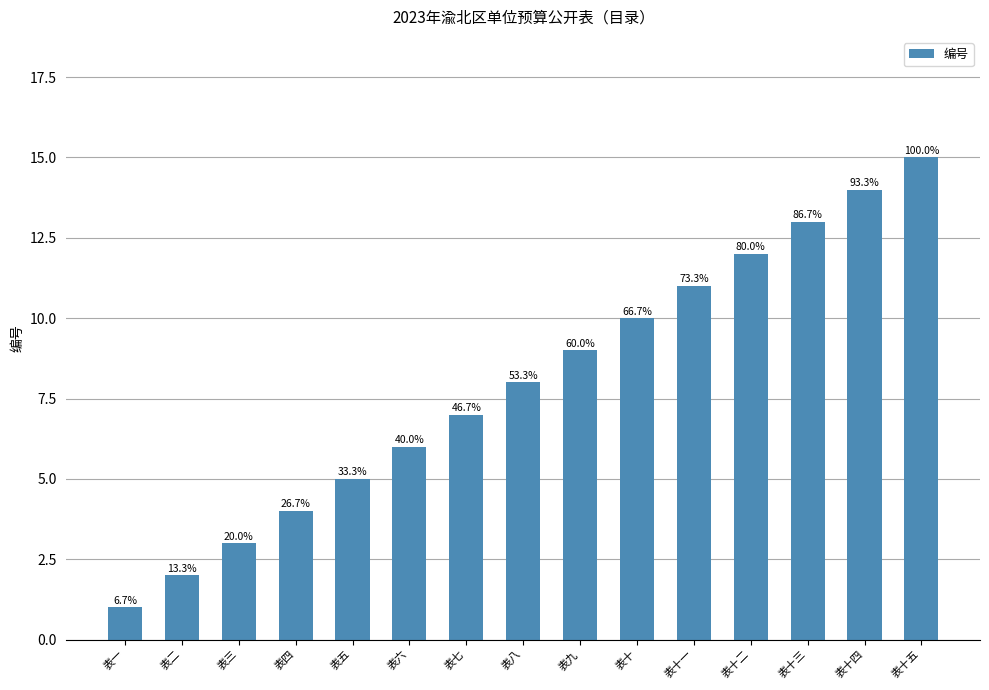

What is the change in value from 表二 to 表十三?

+11